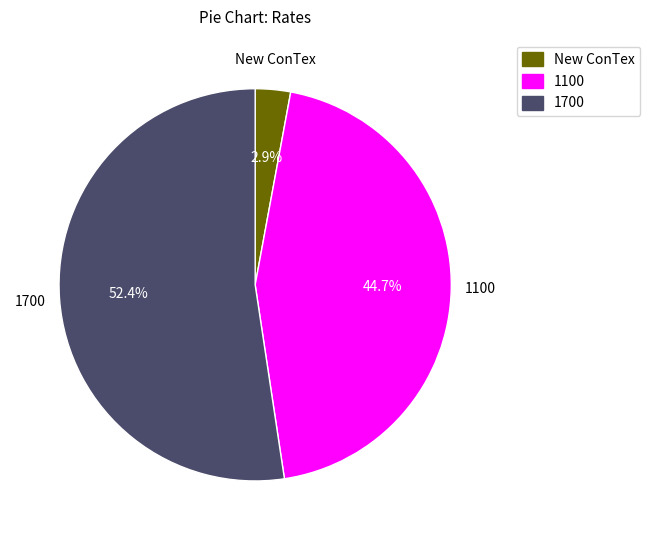

Does any single category account for the majority?

Yes